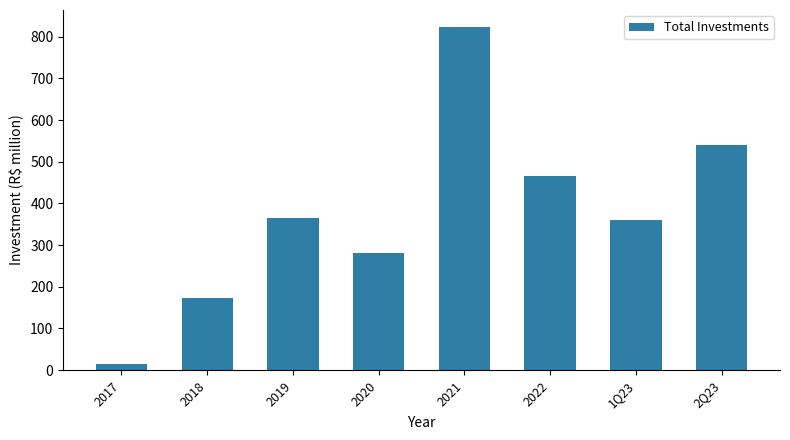

Which category has the lowest value across all series?

2017